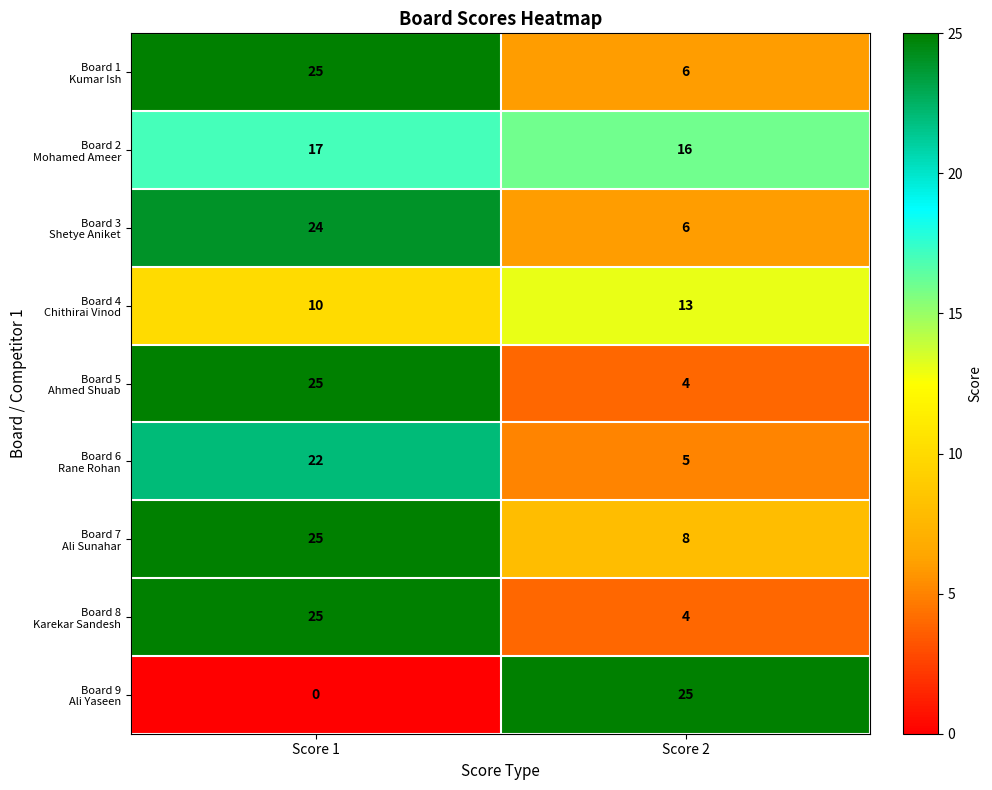

What is the greatest value displayed?

25